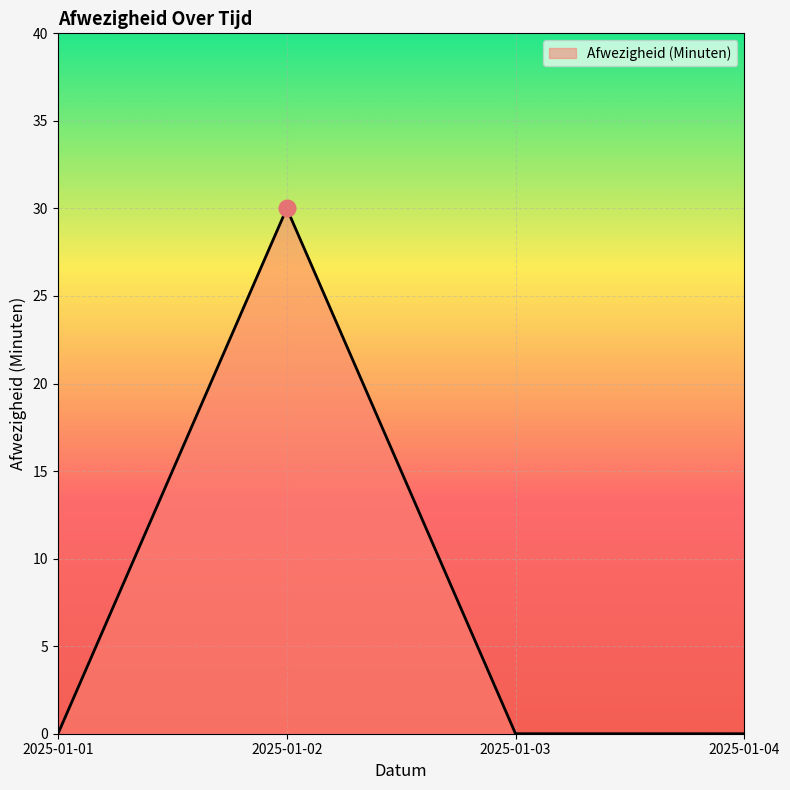

Which has a higher value, 2025-01-02 or 2025-01-03?

2025-01-02